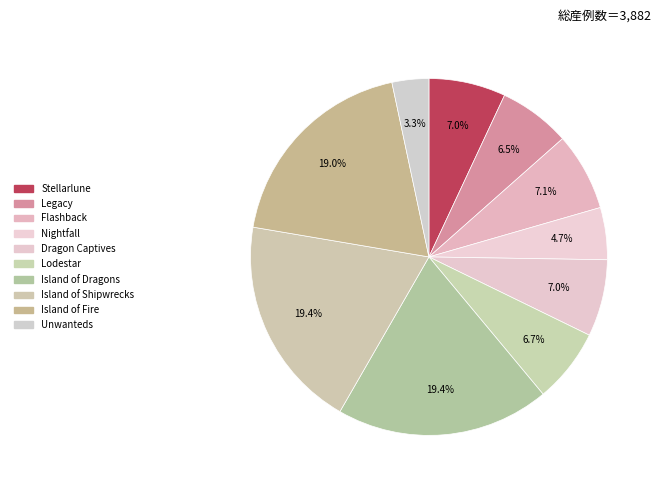

How many segments does this pie chart have?

10